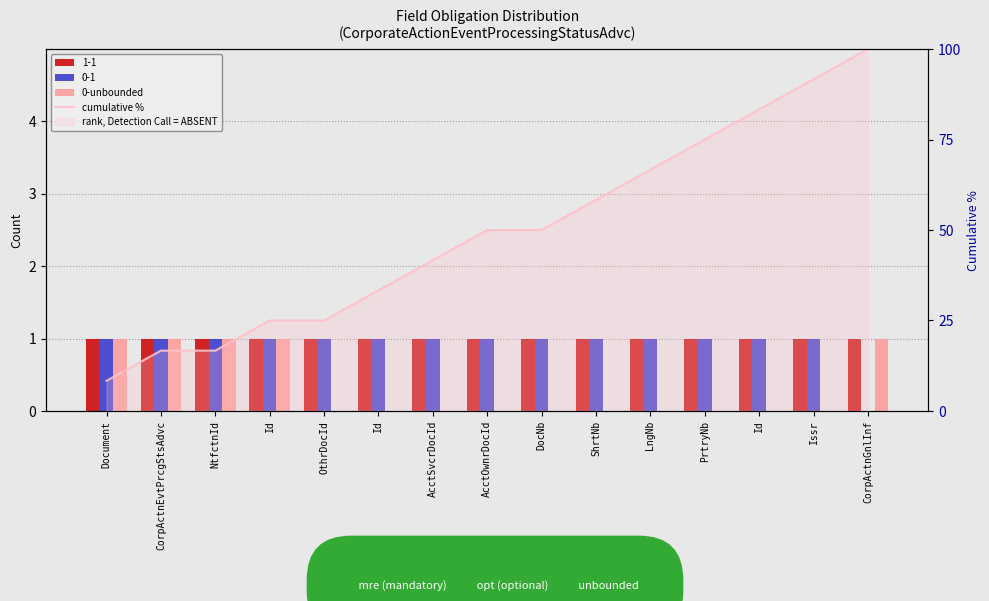

The cumulative % series shows 33.3 at Id. True or false?

True